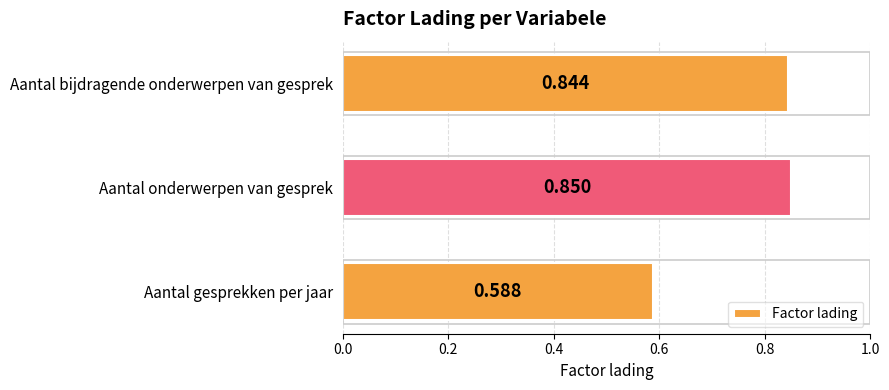

Which label corresponds to the smallest value in the chart?

Aantal gesprekken per jaar